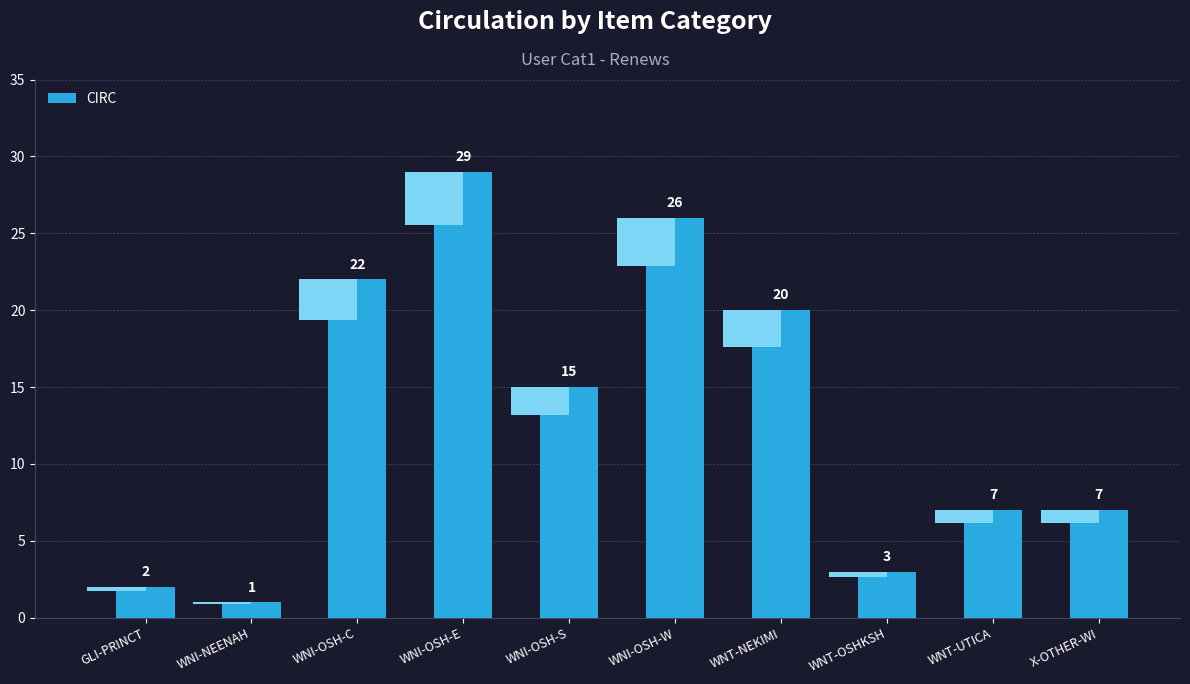

Read the value at X-OTHER-WI, to the nearest 5.

5